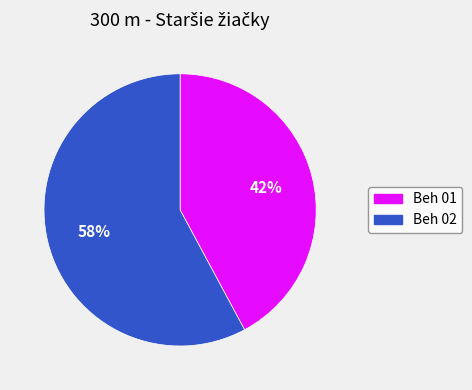

To the nearest percent, what is the difference between the largest and smallest slice percentages?

16%